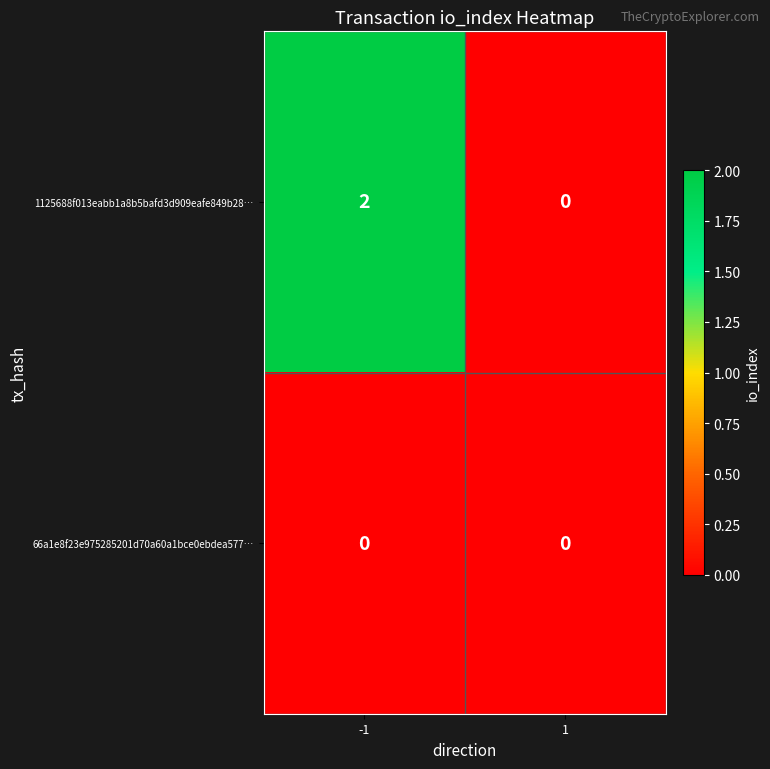

Which series changed the most between -1 and 1?

1125688f013eabb1a8b5bafd3d909eafe849b28…